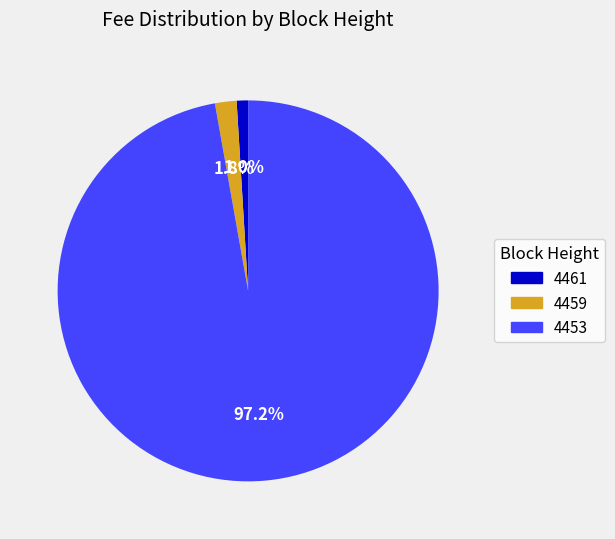

What percentage is the 4453 slice, to the nearest percent?

97%